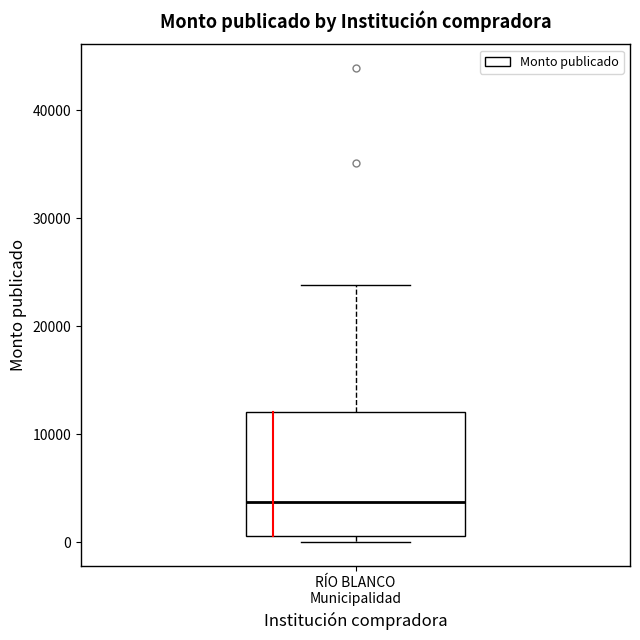

Transcribe this box plot: give where the median line is, the range the box spans, and where the two whiskers end, as read against the y-axis. The values are not printed on the chart, so give them approximately, as read against the axis.

median 4000, box 1000 to 12000, whiskers 0 to 24000